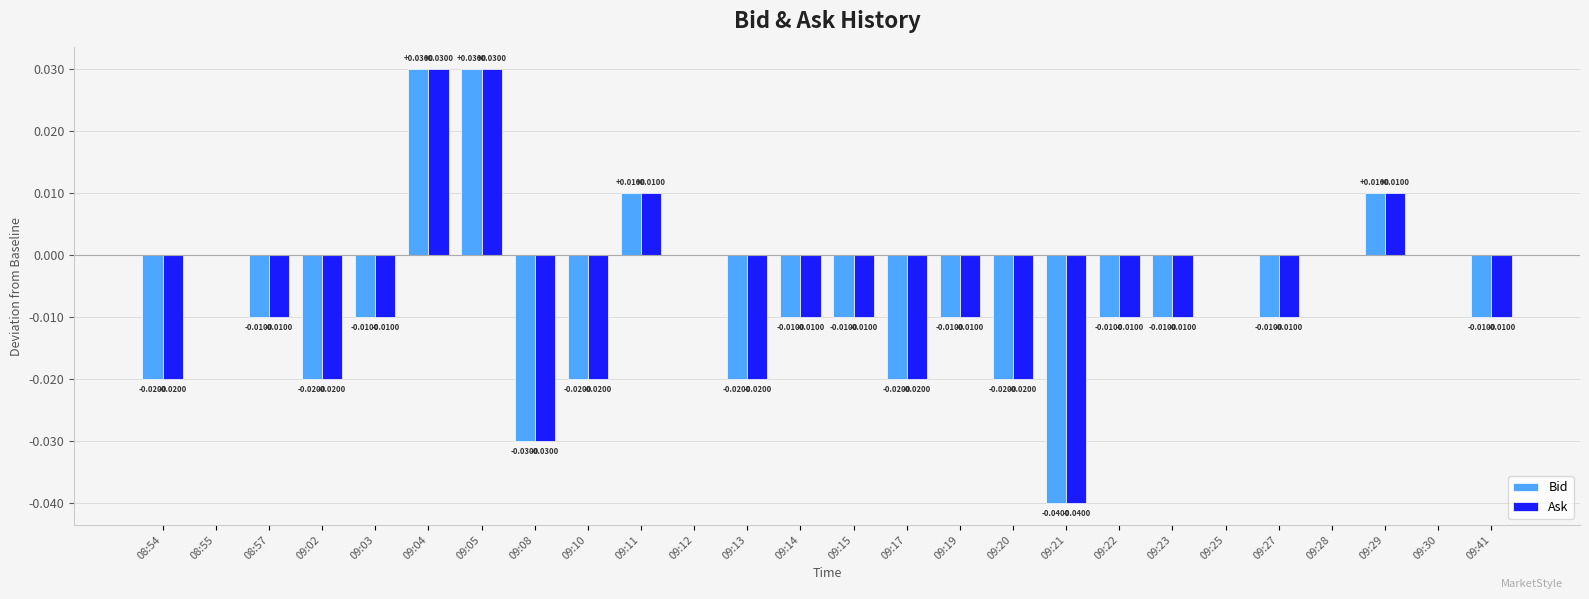

Is the value of Ask at 09:22 greater than the value of Bid at 09:11?

No